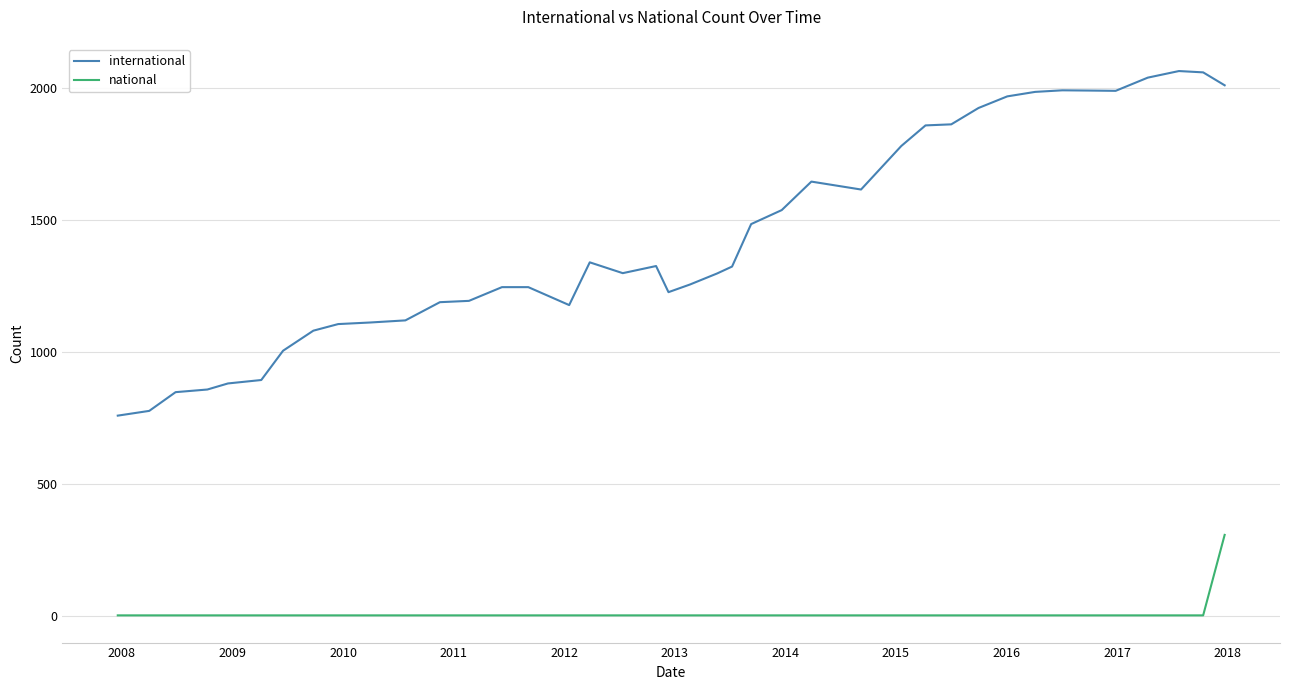

True or false: national and international intersect in this chart.

False